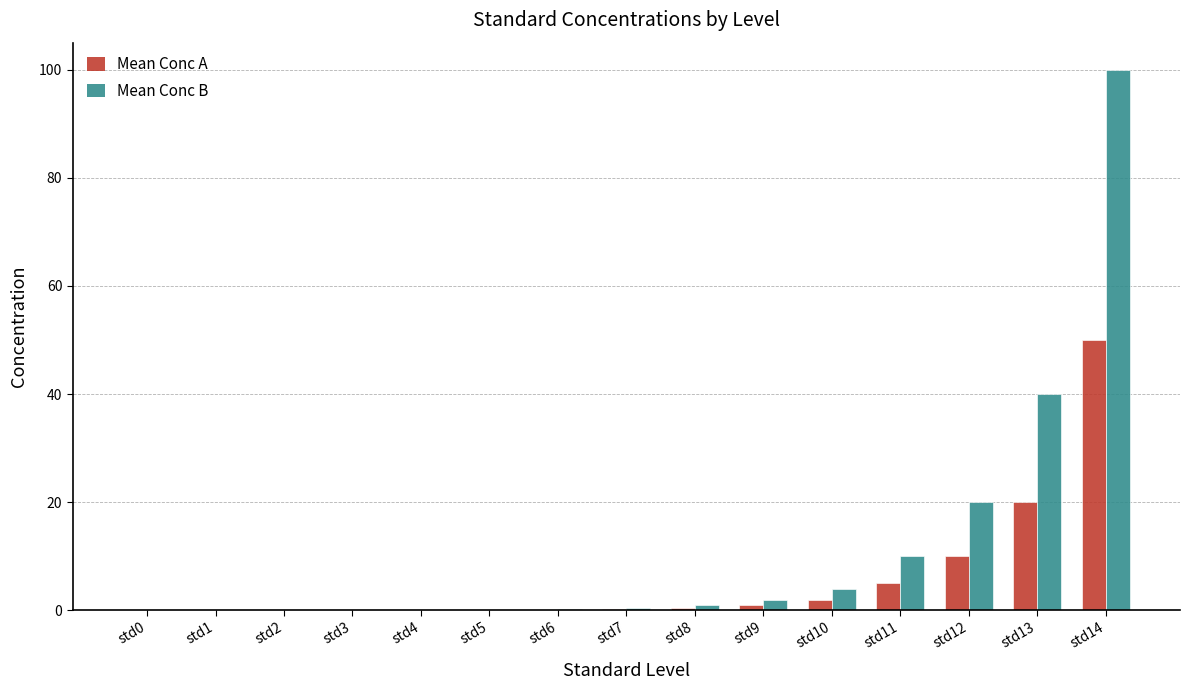

What is the greatest value displayed?

100.0